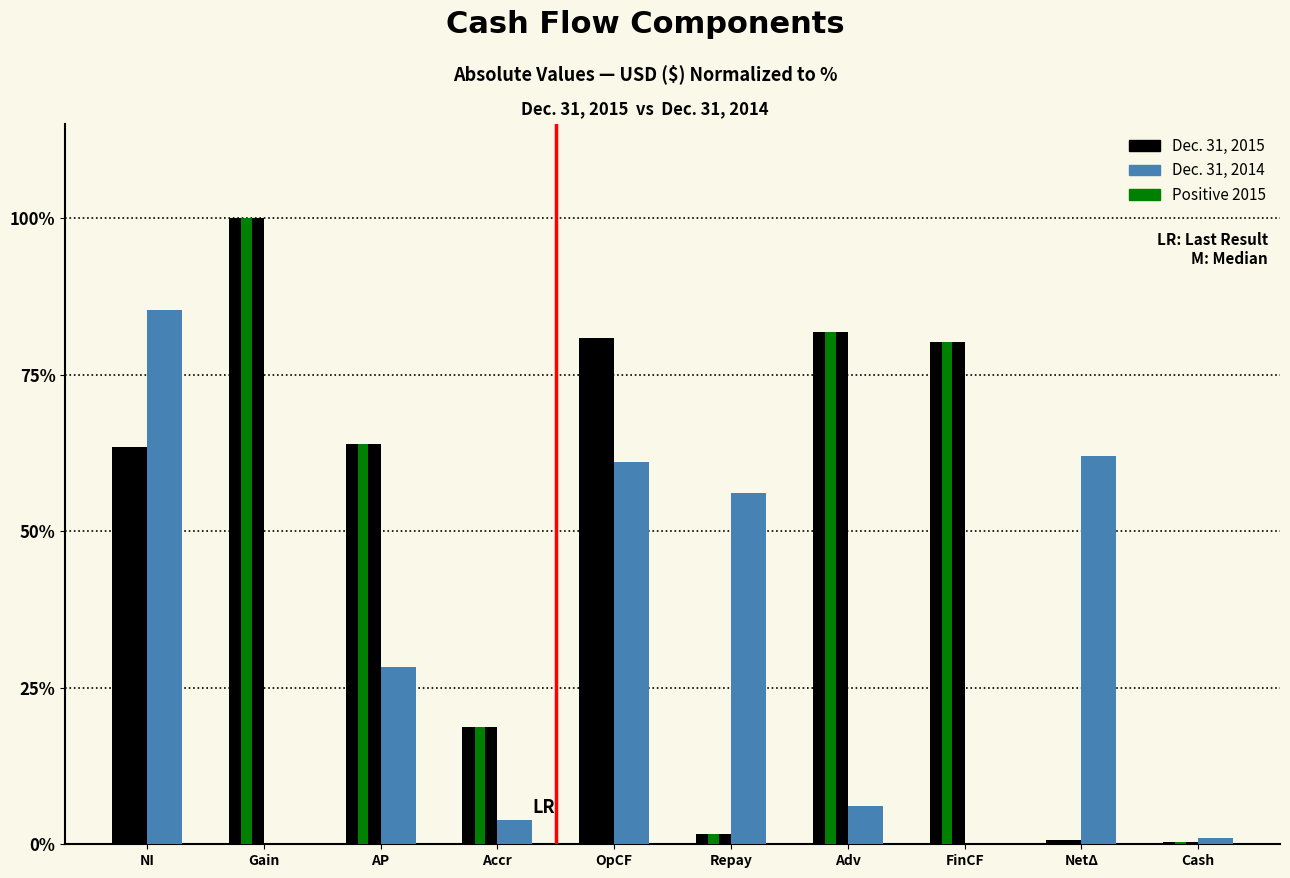

What is the sum of all Dec. 31, 2014 values?

303.6